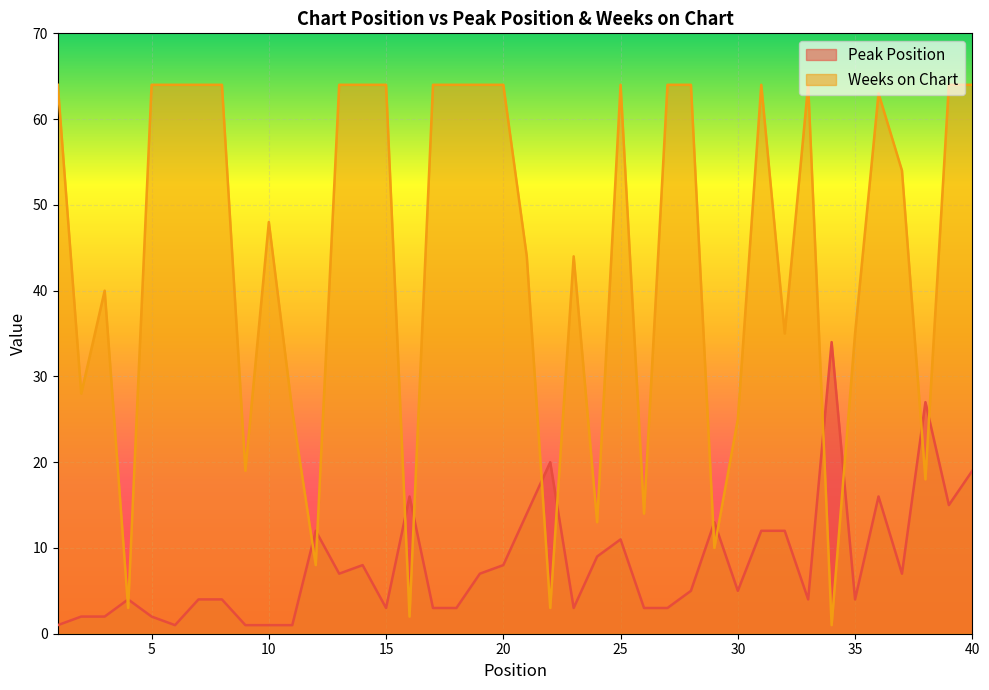

How many values in the Peak Position series exceed 5?

19